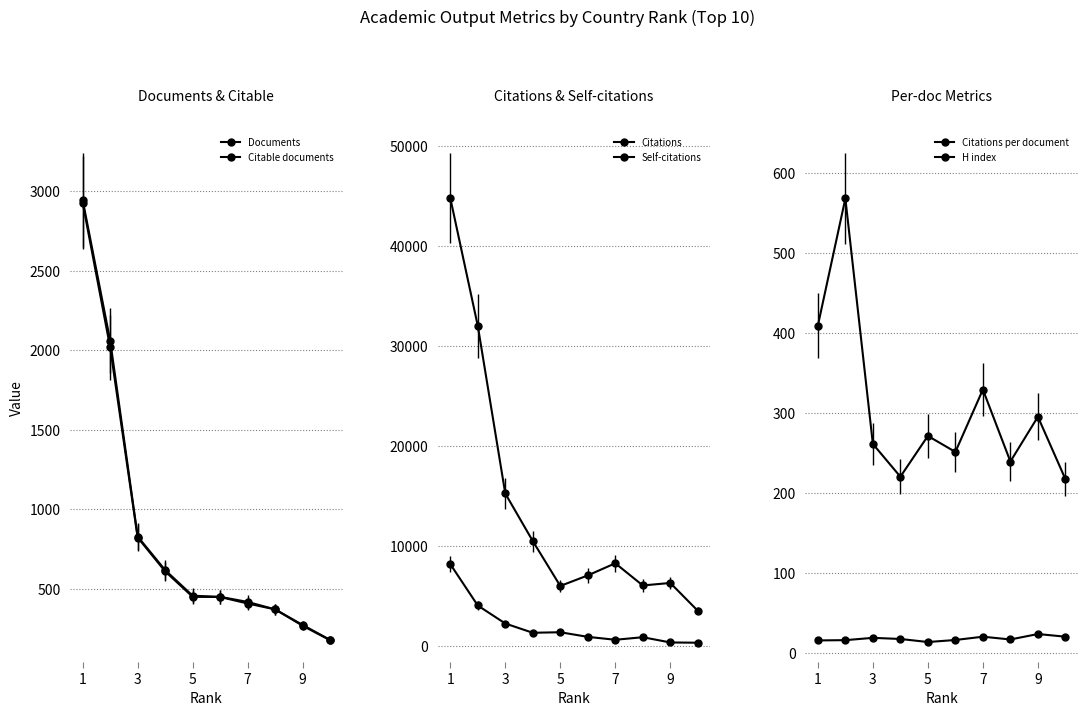

The Citable documents series shows 96.7 at 8. True or false?

False